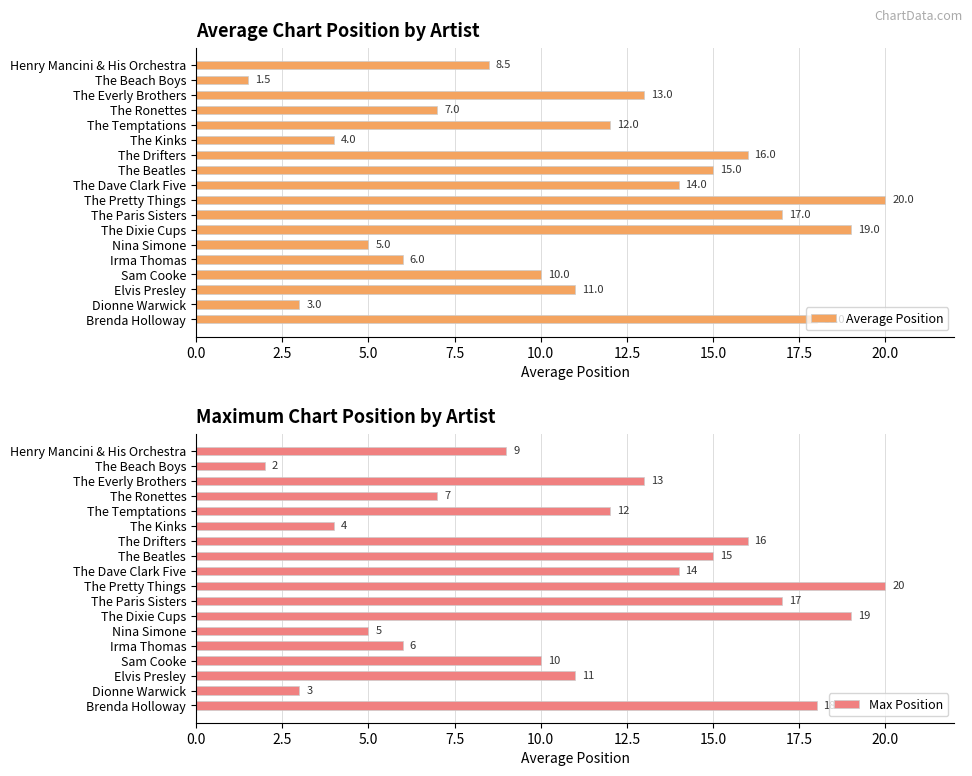

The value of Max Position at Brenda Holloway is 18. True or false?

True